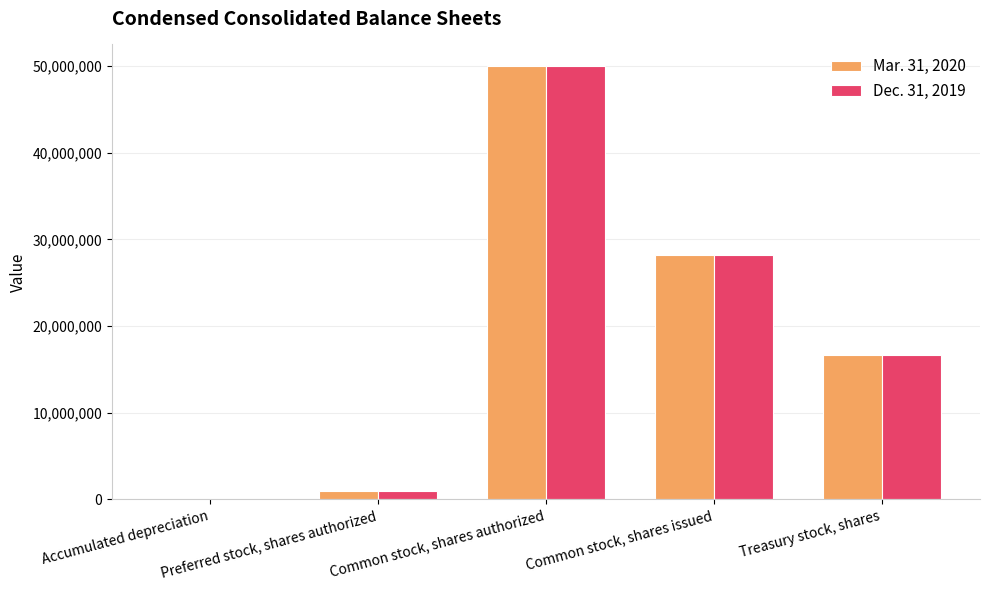

Which category has the highest value across all series?

Common stock, shares authorized